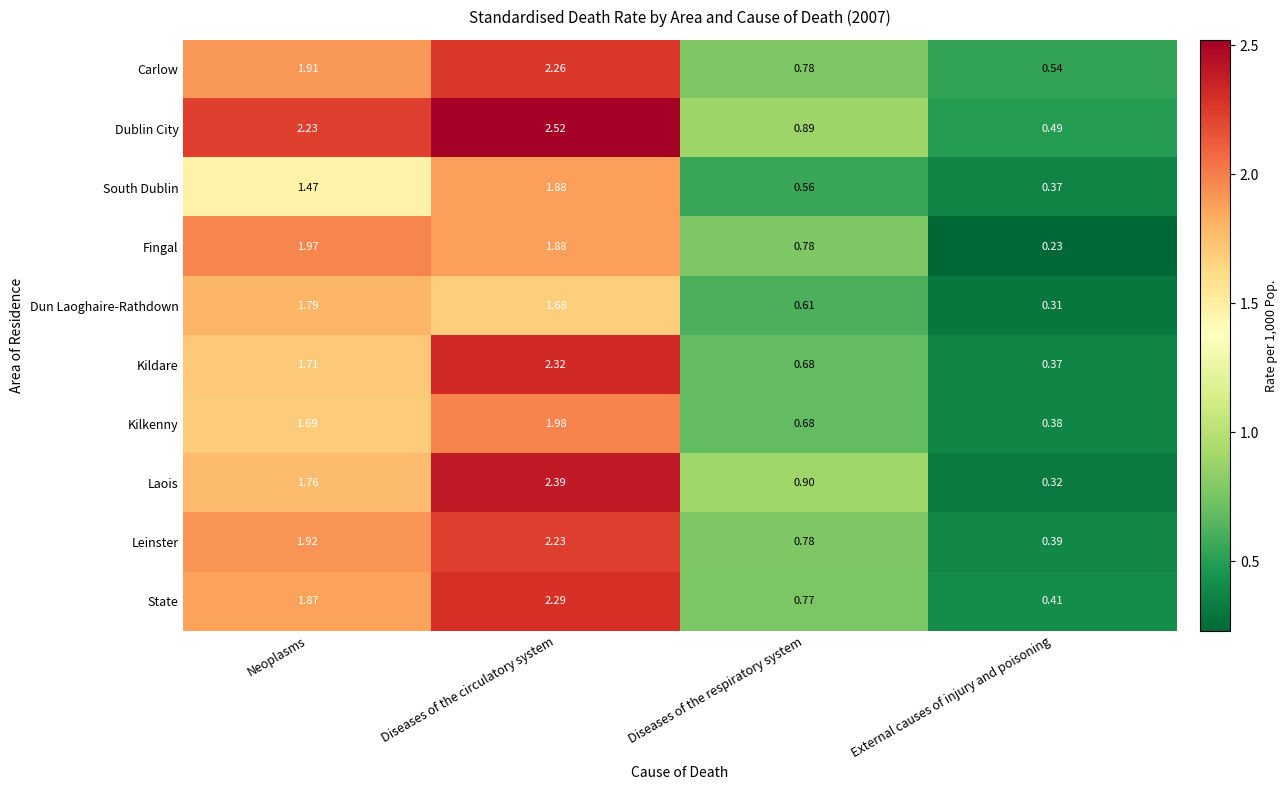

List the series in order of their peak value, lowest first.

Dun Laoghaire-Rathdown, South Dublin, Fingal, Kilkenny, Leinster, Carlow, State, Kildare, Laois, Dublin City